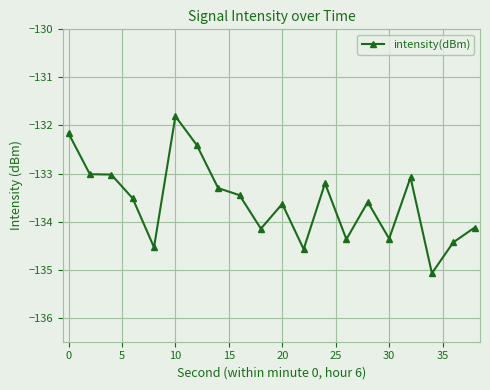

What is the value of the 11th point from the left?

-133.6